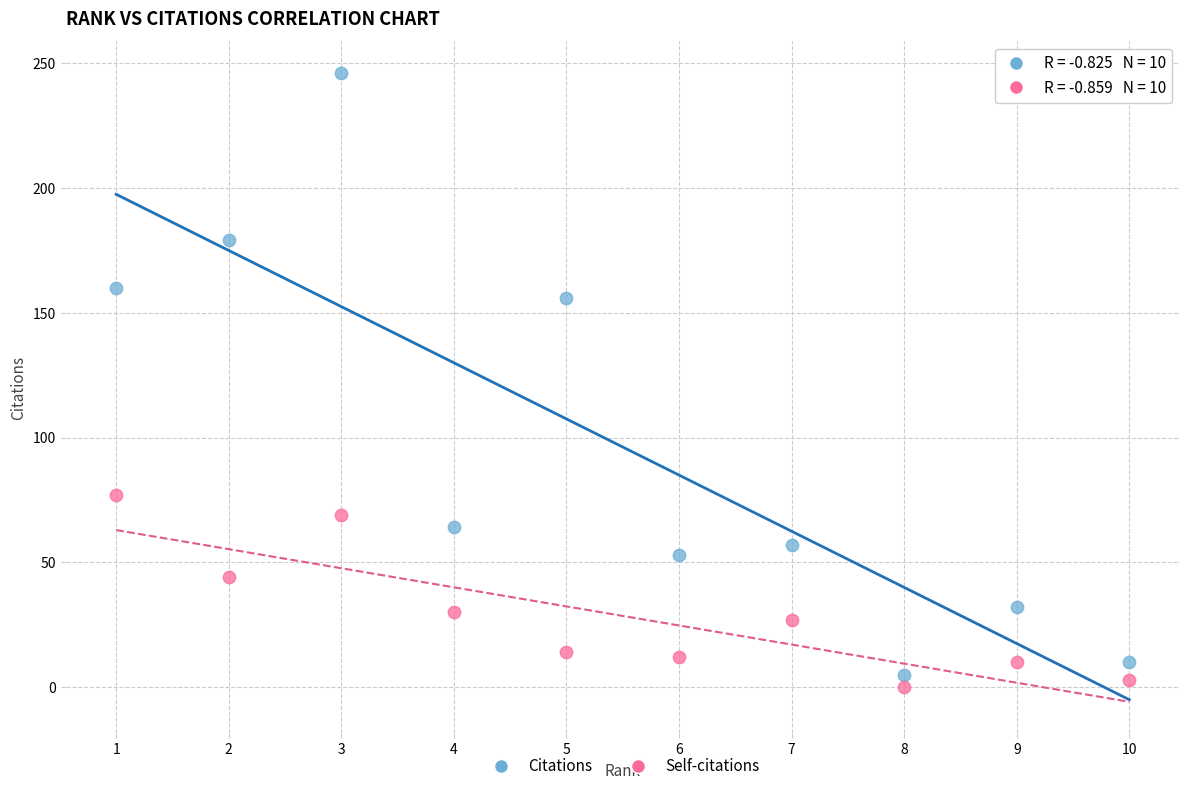

Across all data points, what is the range of Y values (max minus min)?

246